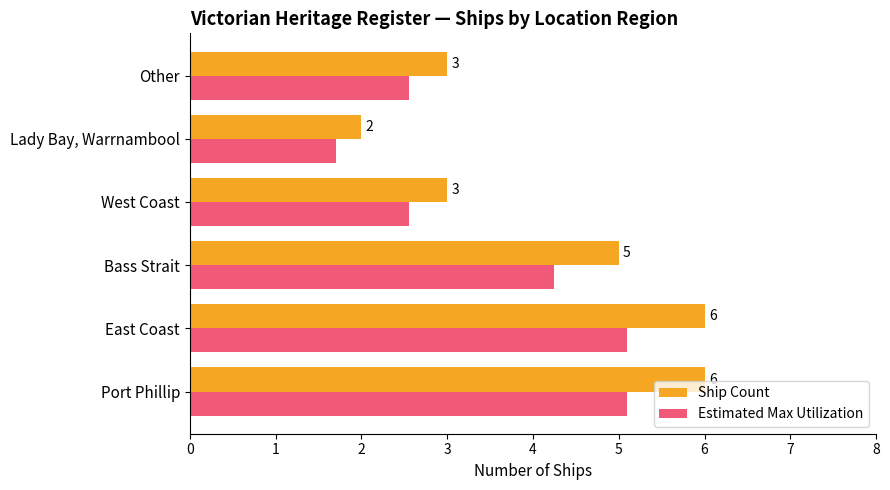

What is the difference between the maximum and minimum values in the Ship Count series?

4.0